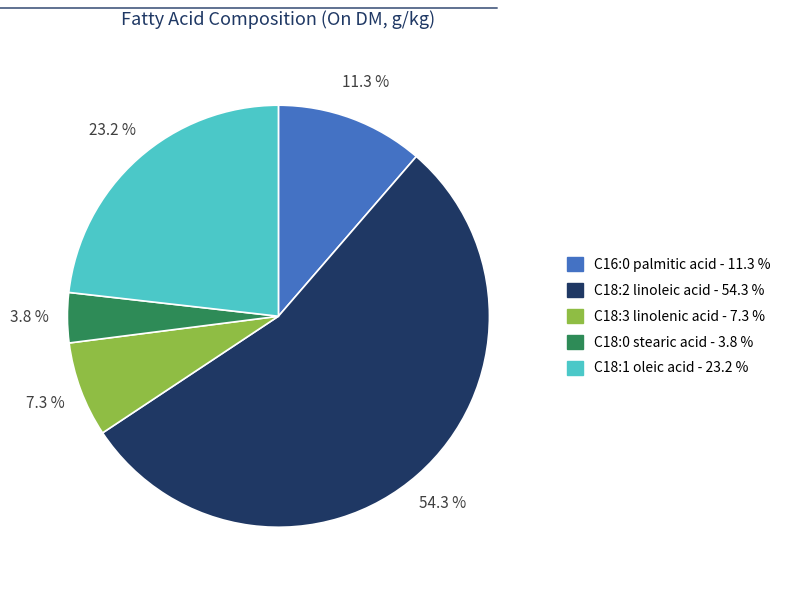

Do C18:3 linolenic acid and C18:2 linoleic acid together represent more than half of the pie?

Yes